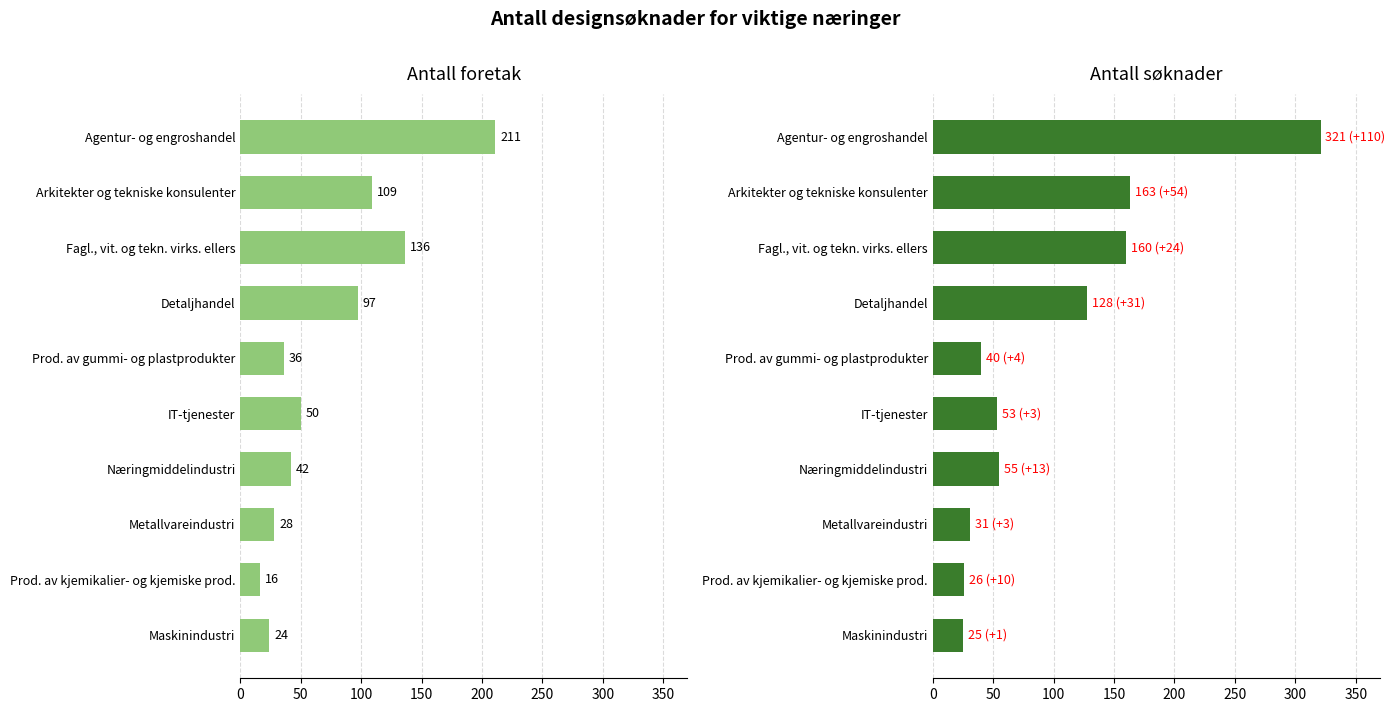

What is the sum of all Antall foretak values?

749